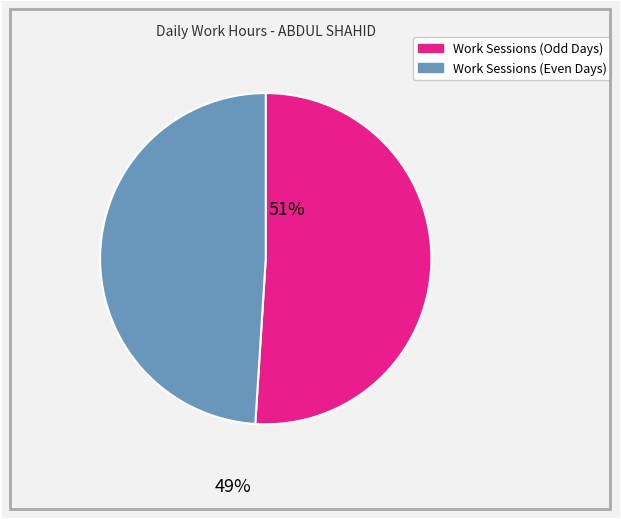

Is there any slice that represents more than half of the pie?

Yes